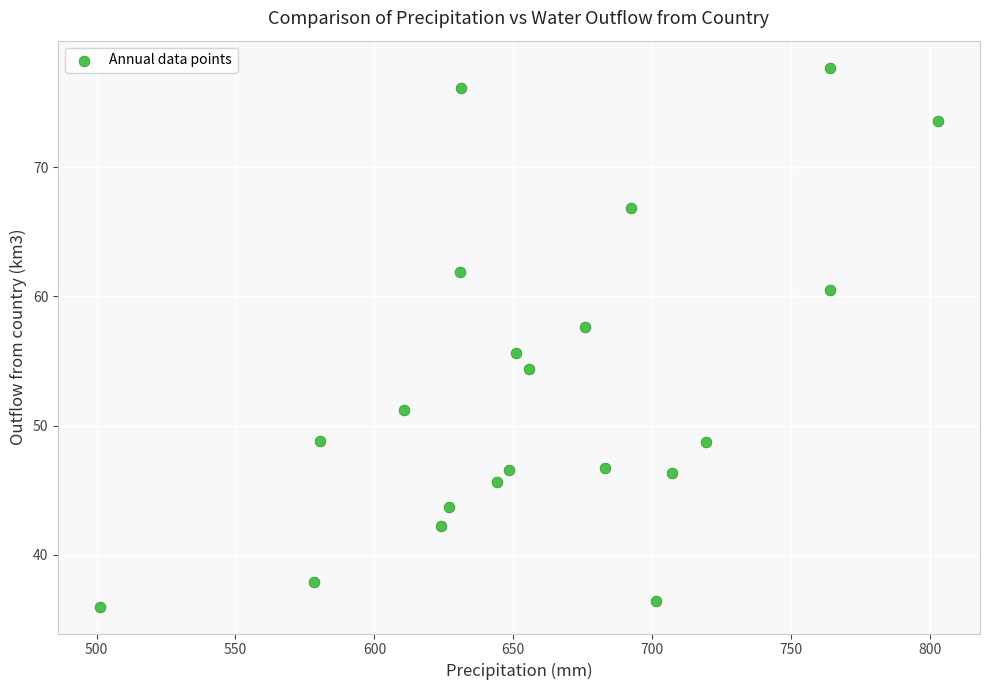

What is the range of Y values (max minus min)?

41.7